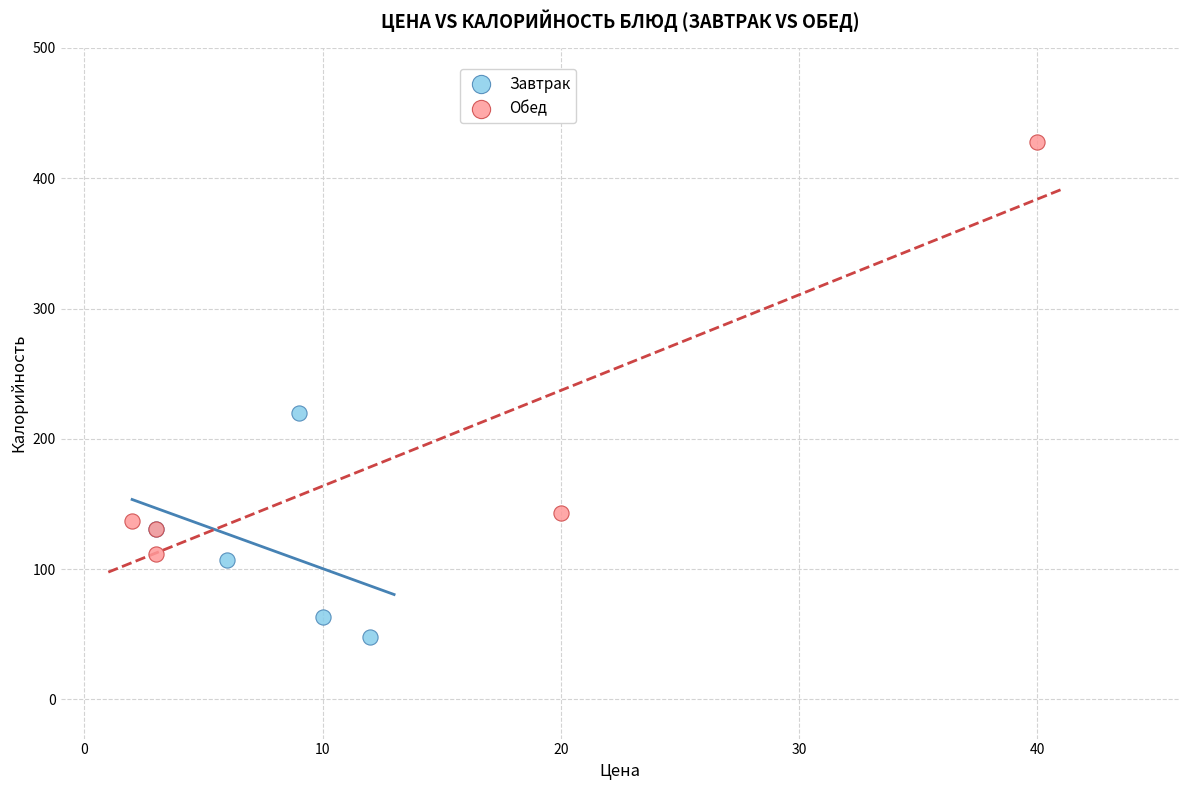

Which series reaches the maximum Y coordinate?

Обед